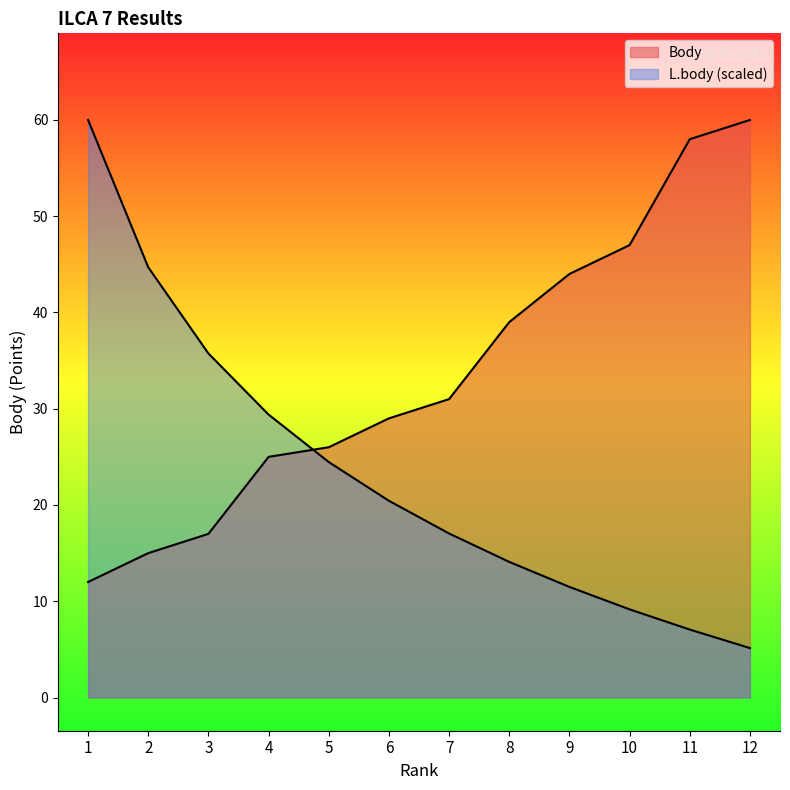

Does the chart have visible grid lines?

No